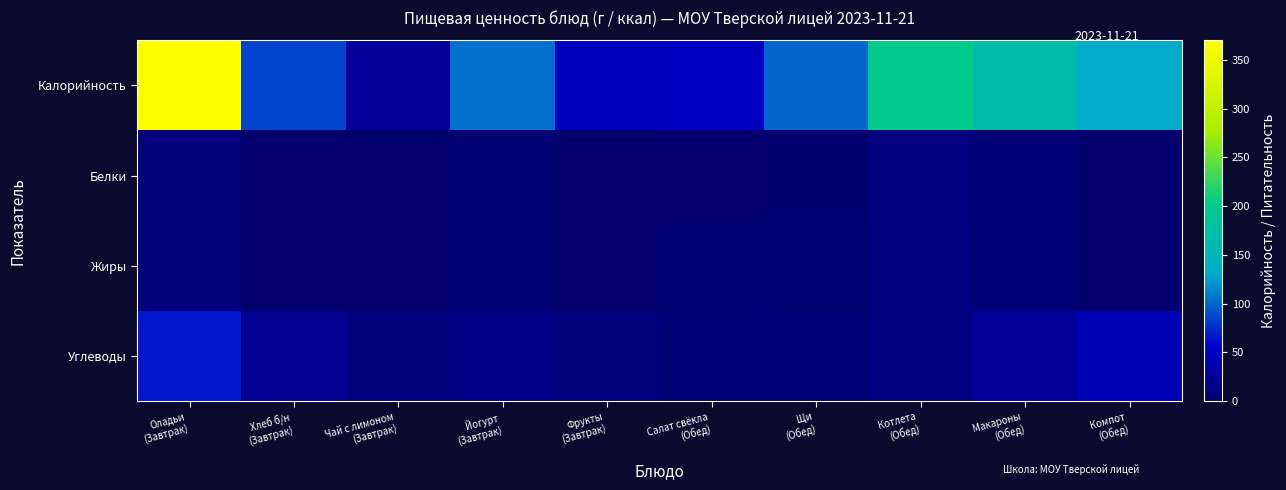

Reading right to left, extract all data points from this chart.

Калорийность: Компот
(Обед)=132.1	Макароны
(Обед)=168.4	Котлета
(Обед)=199.8	Щи
(Обед)=99.8	Салат свёкла
(Обед)=50.1	Фрукты
(Завтрак)=47.0	Йогурт
(Завтрак)=104.4	Чай с лимоном
(Завтрак)=27.3	Хлеб б/н
(Завтрак)=86.5	Оладьи
(Завтрак)=369.8
Белки: Компот
(Обед)=1.0	Макароны
(Обед)=5.5	Котлета
(Обед)=10.2	Щи
(Обед)=2.1	Салат свёкла
(Обед)=0.8	Фрукты
(Завтрак)=0.4	Йогурт
(Завтрак)=3.5	Чай с лимоном
(Завтрак)=0.1	Хлеб б/н
(Завтрак)=0.1	Оладьи
(Завтрак)=8.1
Жиры: Компот
(Обед)=0.3	Макароны
(Обед)=4.5	Котлета
(Обед)=11.9	Щи
(Обед)=4.1	Салат свёкла
(Обед)=3.0	Фрукты
(Завтрак)=0.4	Йогурт
(Завтрак)=4.2	Чай с лимоном
(Завтрак)=0.0	Хлеб б/н
(Завтрак)=0.1	Оладьи
(Завтрак)=8.4
Углеводы: Компот
(Обед)=42.5	Макароны
(Обед)=26.4	Котлета
(Обед)=12.6	Щи
(Обед)=6.3	Салат свёкла
(Обед)=4.8	Фрукты
(Завтрак)=9.8	Йогурт
(Завтрак)=13.2	Чай с лимоном
(Завтрак)=9.2	Хлеб б/н
(Завтрак)=21.5	Оладьи
(Завтрак)=65.9